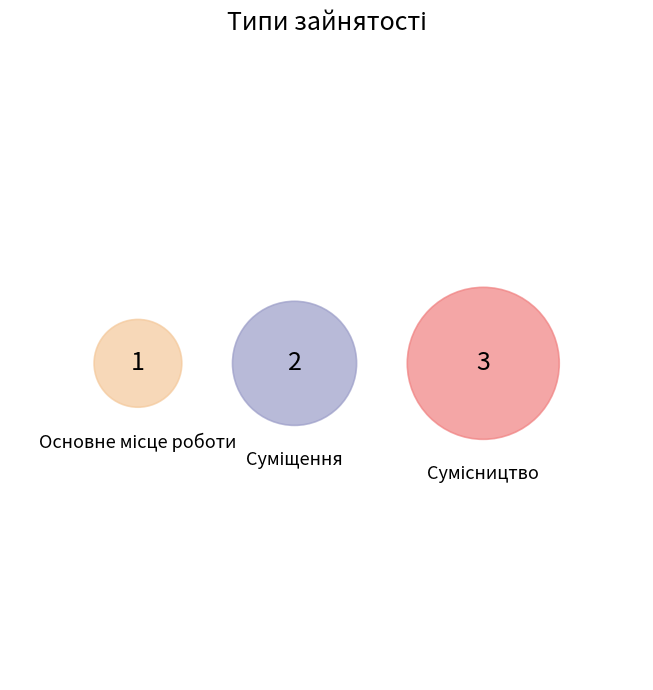

Does Основне місце роботи represent more than half of the total?

No